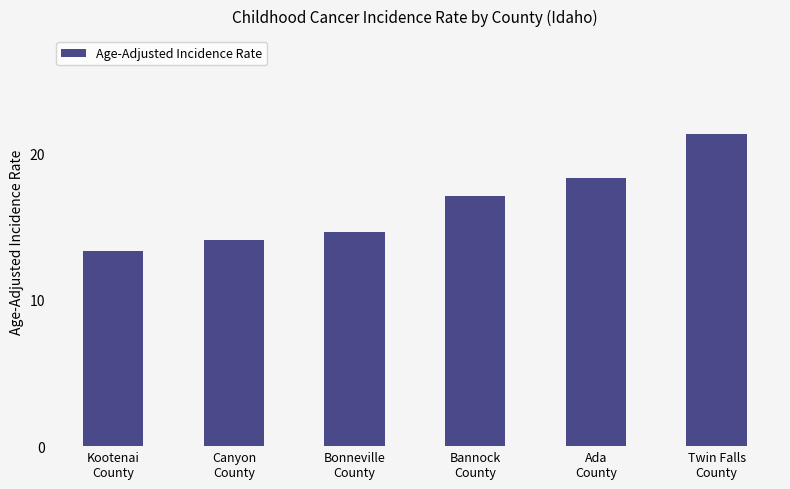

At which label does the data first exceed 17?

Bannock
County